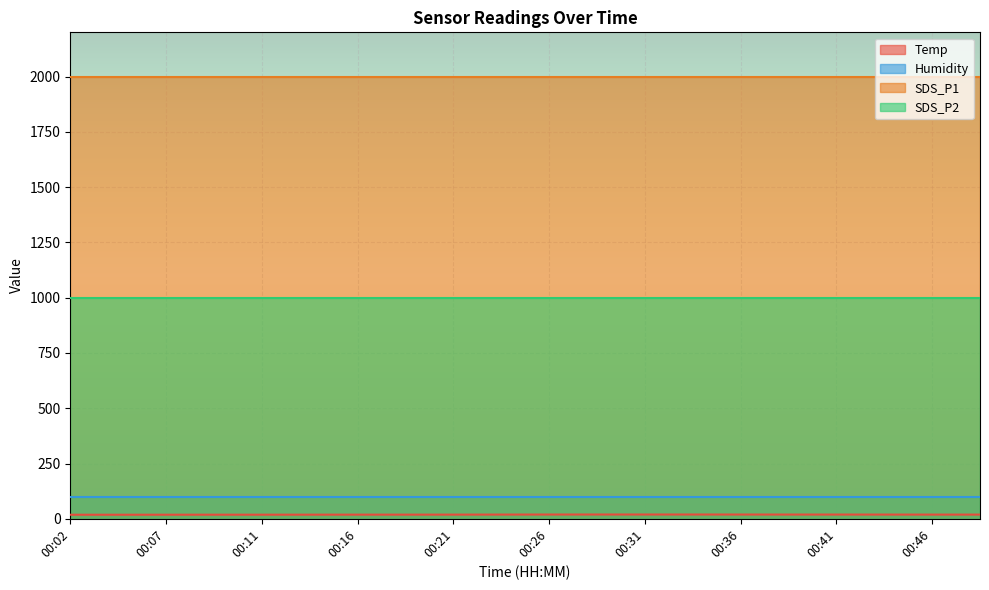

True or false: SDS_P1 and Humidity cross at least once.

False